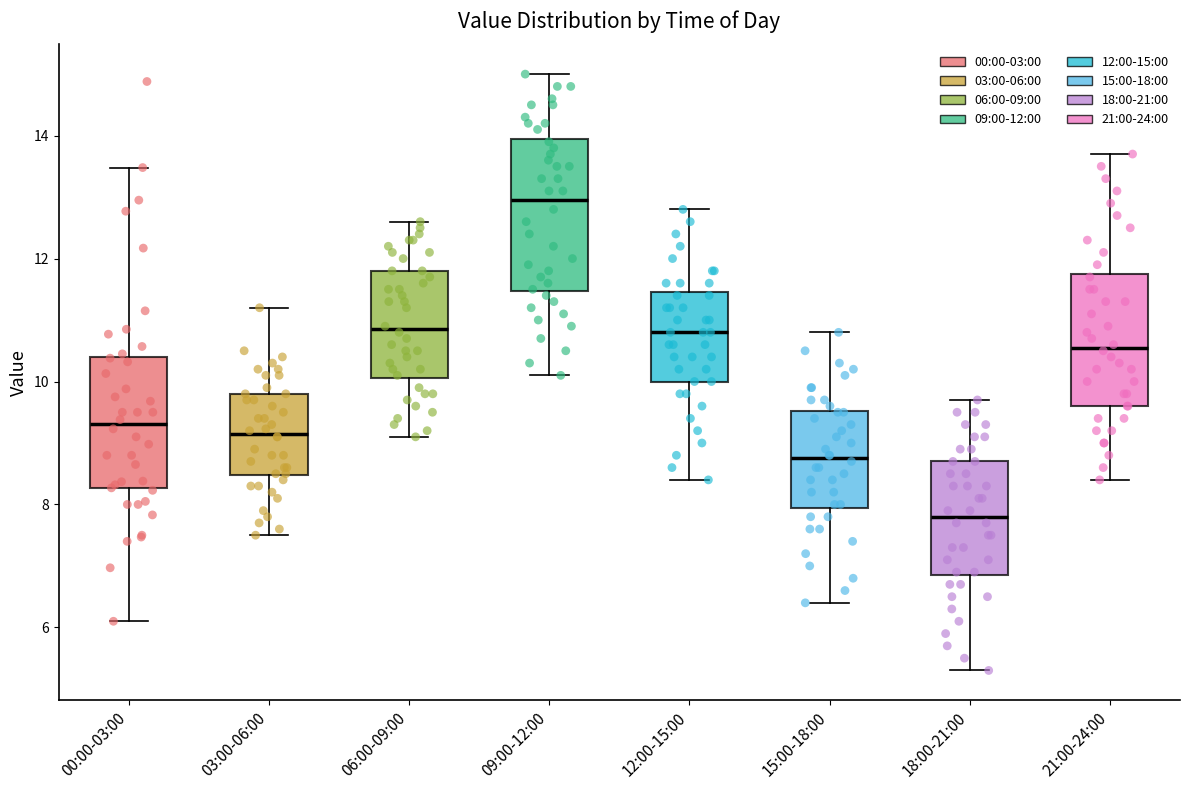

Reading left to right, read every box against the y-axis: the position of its median line, the range the box covers, and the ends of its whiskers. The values are not printed on the chart, so give them approximately, as read against the axis.

00:00-03:00: median 9.4, box 8.2 to 10.4, whiskers 6.2 to 13.4
03:00-06:00: median 9.2, box 8.4 to 9.8, whiskers 7.6 to 11.2
06:00-09:00: median 10.8, box 10.0 to 11.8, whiskers 9.2 to 12.6
09:00-12:00: median 13.0, box 11.4 to 14.0, whiskers 10.2 to 15.0
12:00-15:00: median 10.8, box 10.0 to 11.4, whiskers 8.4 to 12.8
15:00-18:00: median 8.8, box 8.0 to 9.6, whiskers 6.4 to 10.8
18:00-21:00: median 7.8, box 6.8 to 8.8, whiskers 5.4 to 9.8
21:00-24:00: median 10.6, box 9.6 to 11.8, whiskers 8.4 to 13.8